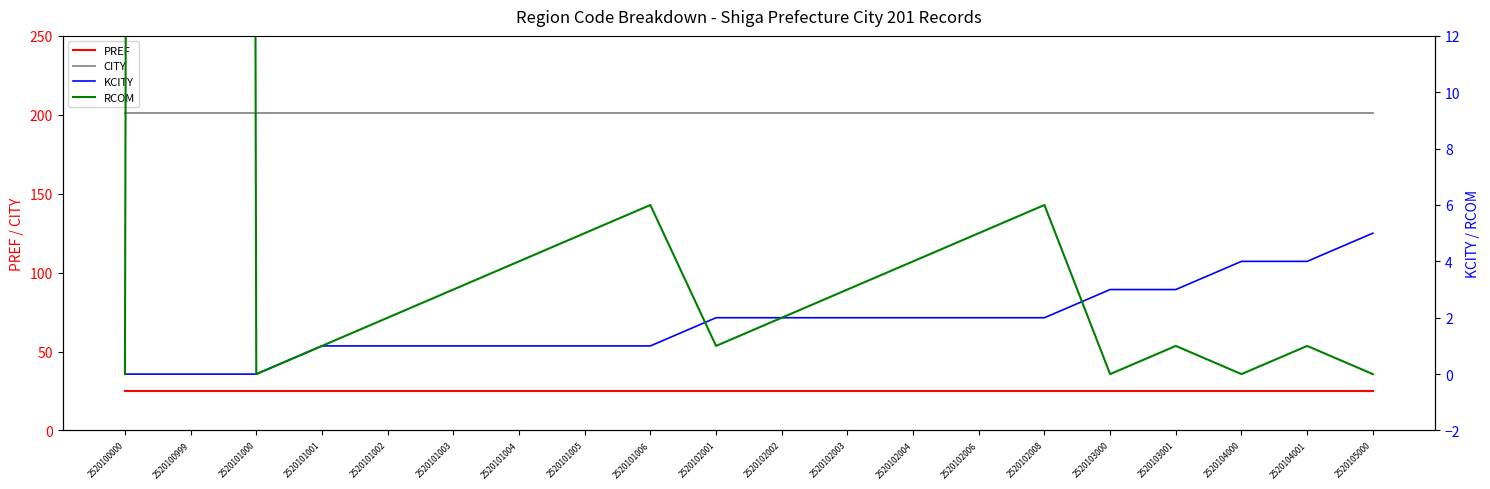

Reading right to left, list all the values displayed in this chart.

PREF: 25	25	25	25	25	25	25	25	25	25	25	25	25	25	25	25	25	25	25	25
CITY: 201	201	201	201	201	201	201	201	201	201	201	201	201	201	201	201	201	201	201	201
KCITY: 5	4	4	3	3	2	2	2	2	2	2	1	1	1	1	1	1	0	0	0
RCOM: 0	1	0	1	0	6	5	4	3	2	1	6	5	4	3	2	1	0	999	0